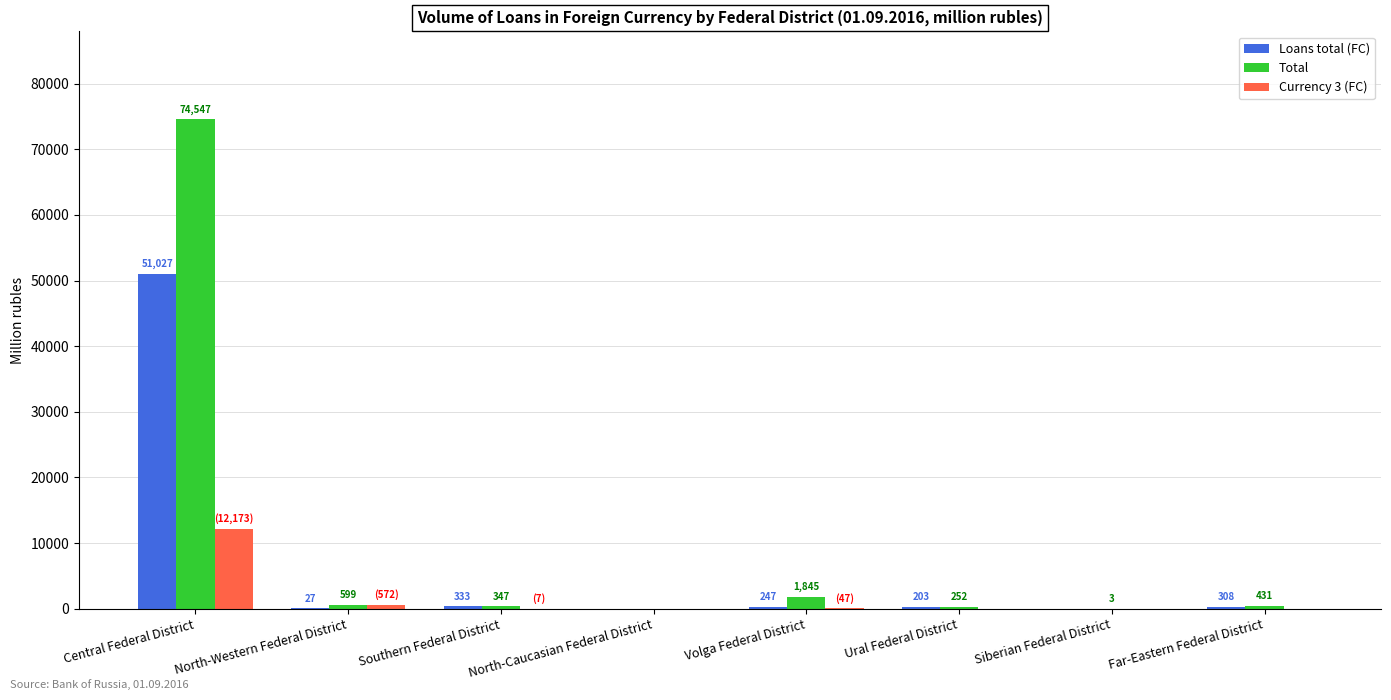

What is the difference between the Loans total (FC) values at Far-Eastern Federal District and Southern Federal District?

25